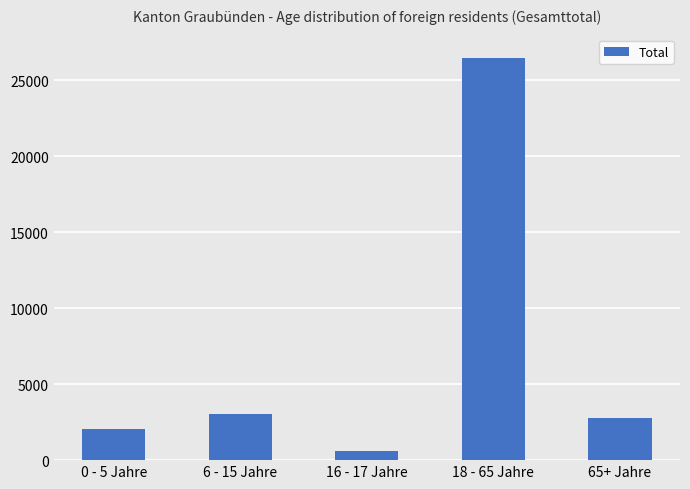

Count the number of data series in this chart.

1